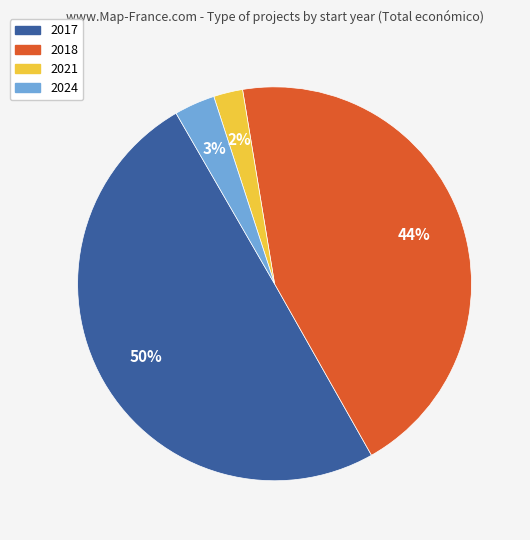

Which has a higher value, 2018 or 2017?

2017